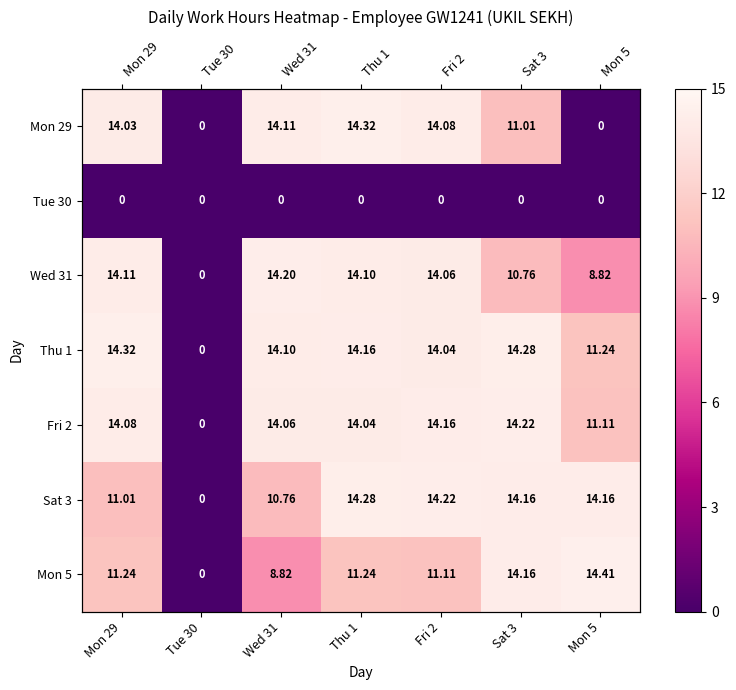

At which label does Tue 30 reach its minimum?

Mon 29